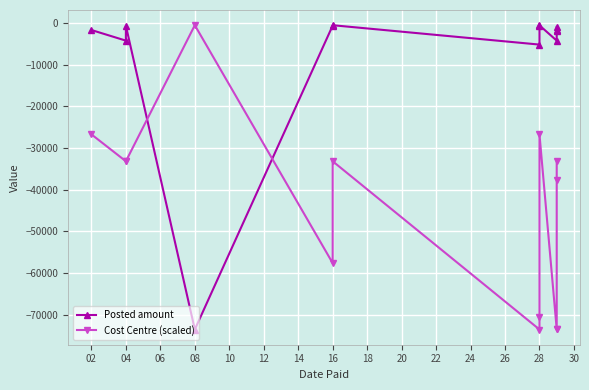

Reading right to left, extract all data points from this chart.

Posted amount: -955.1	-1798.7	-1950.0	-4251.4	-594.0	-642.9	-5200.0	-552.6	-640.8	-73550.6	-685.7	-4251.4	-1706.4
Cost Centre (scaled): -33190.5	-37775.5	-73490.3	-73490.3	-26735.4	-70654.8	-73550.6	-33190.5	-57623.8	-552.6	-33190.5	-33190.5	-26735.4